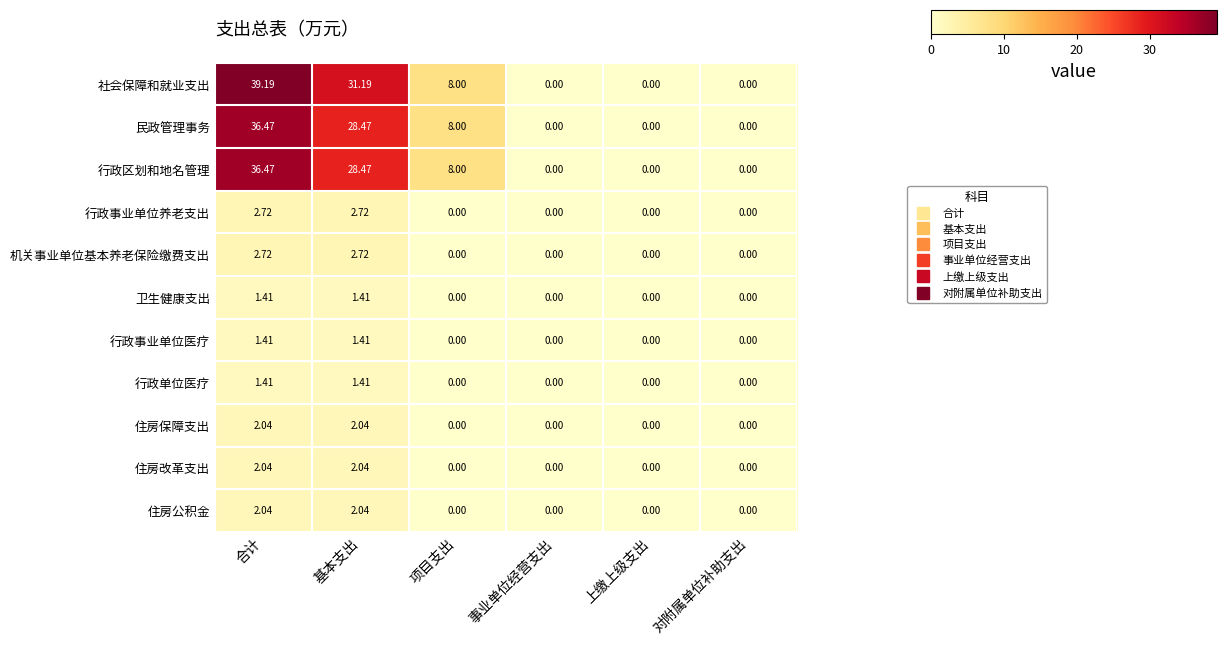

Between 合计 and 项目支出, which series saw the biggest shift?

社会保障和就业支出